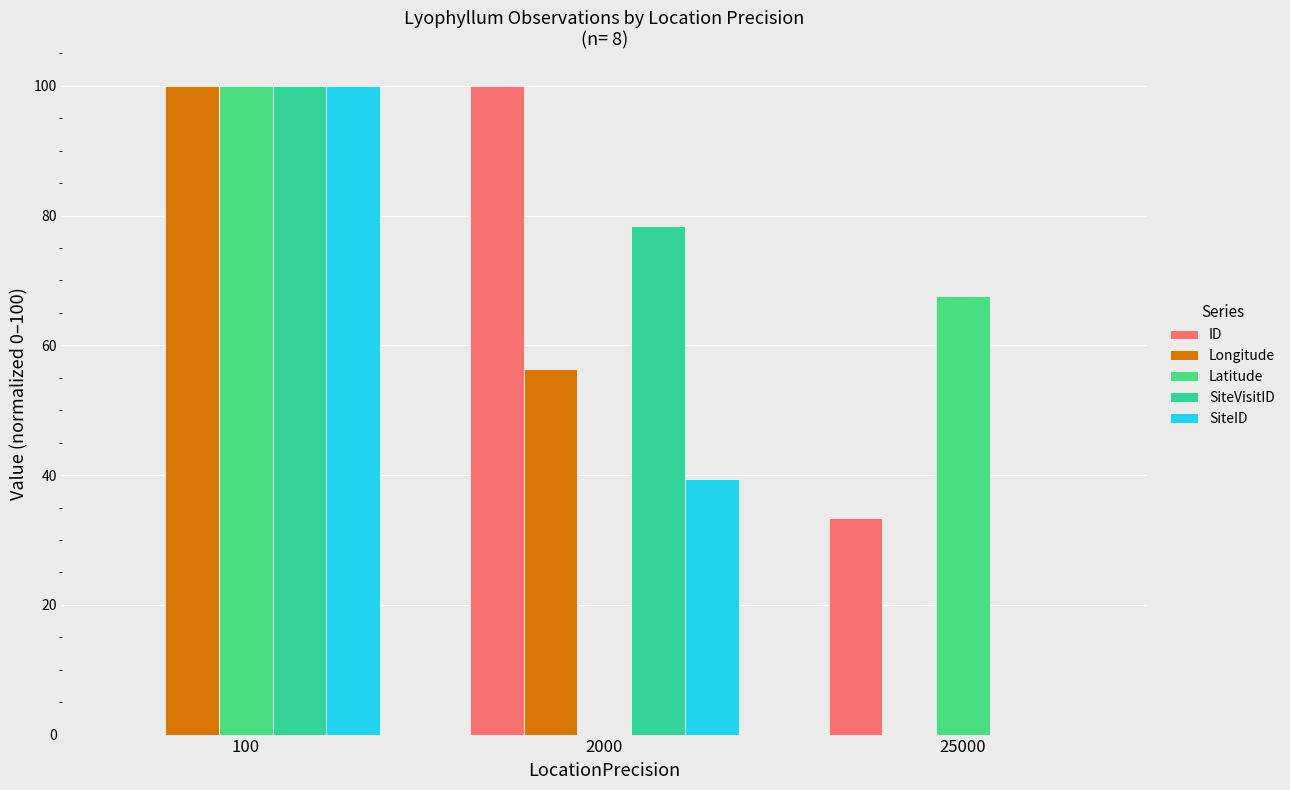

What is the total value across all series at 2000?

274.1